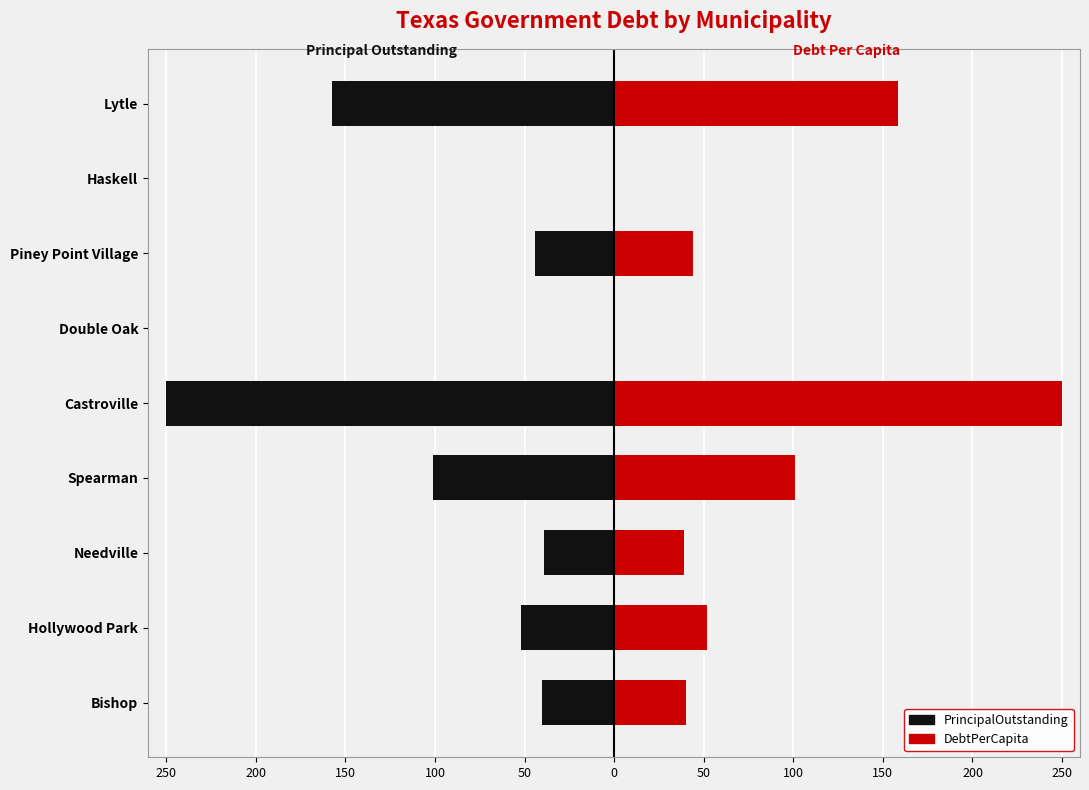

The PrincipalOutstanding series shows -50.9 at Lytle. True or false?

False